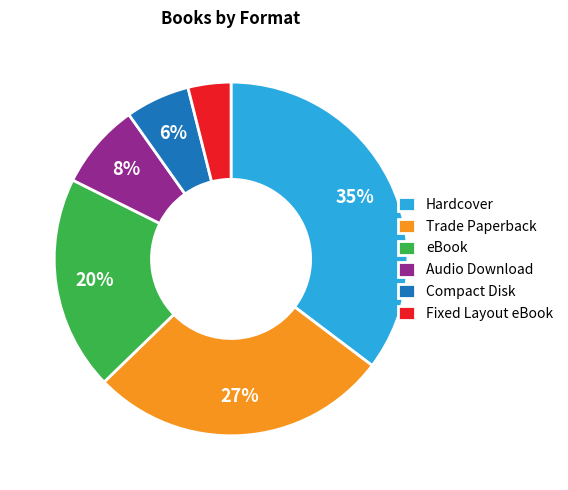

True or false: eBook accounts for 20% of the total.

True